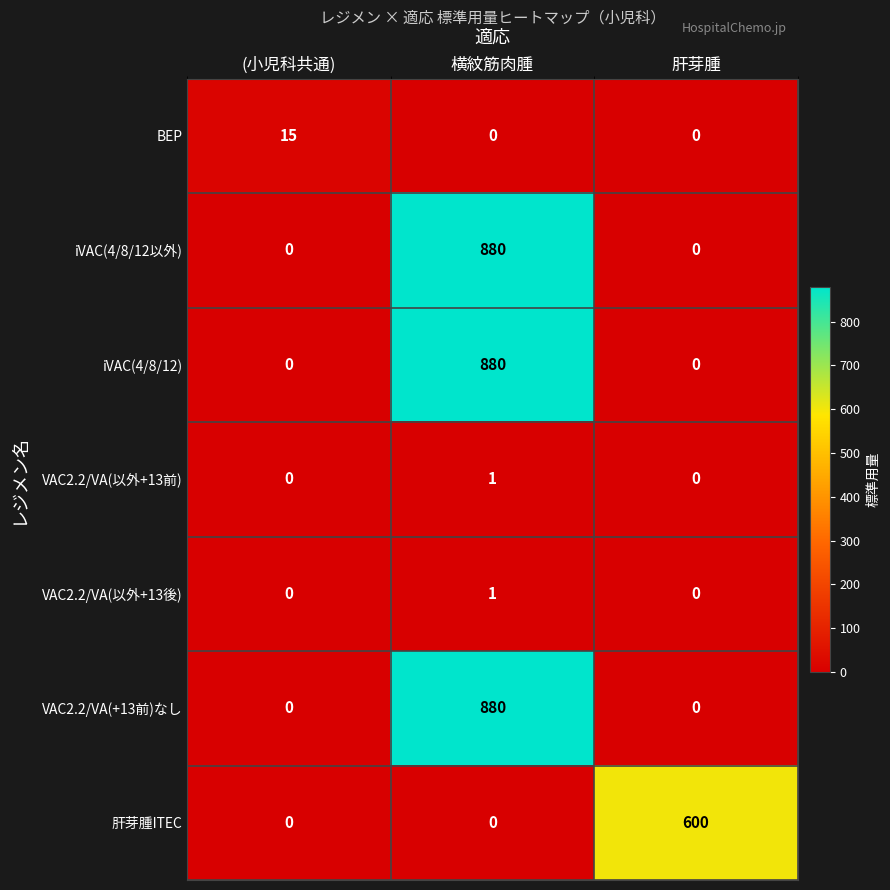

What is the total value across all series at 肝芽腫?

600